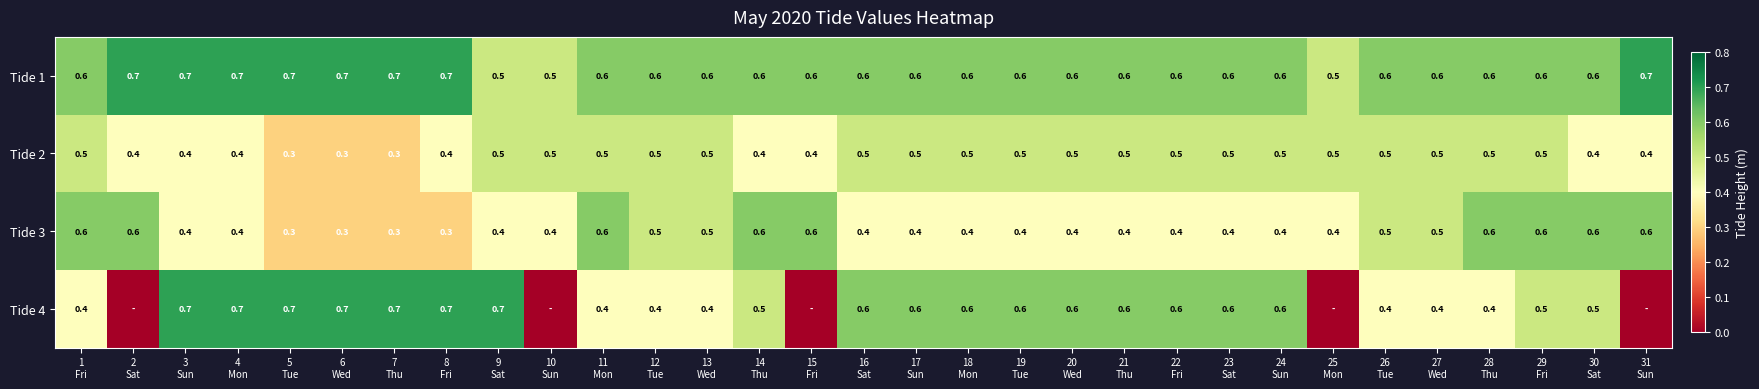

What is the sum of all Tide 2 values?

14.1